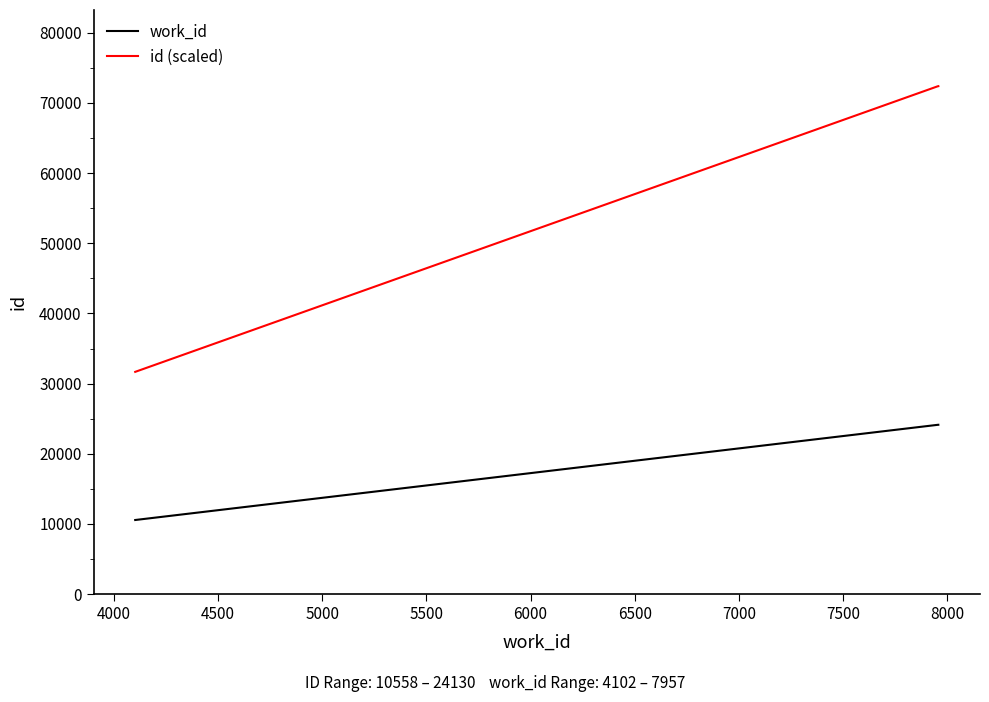

True or false: work_id and id (scaled) intersect in this chart.

False